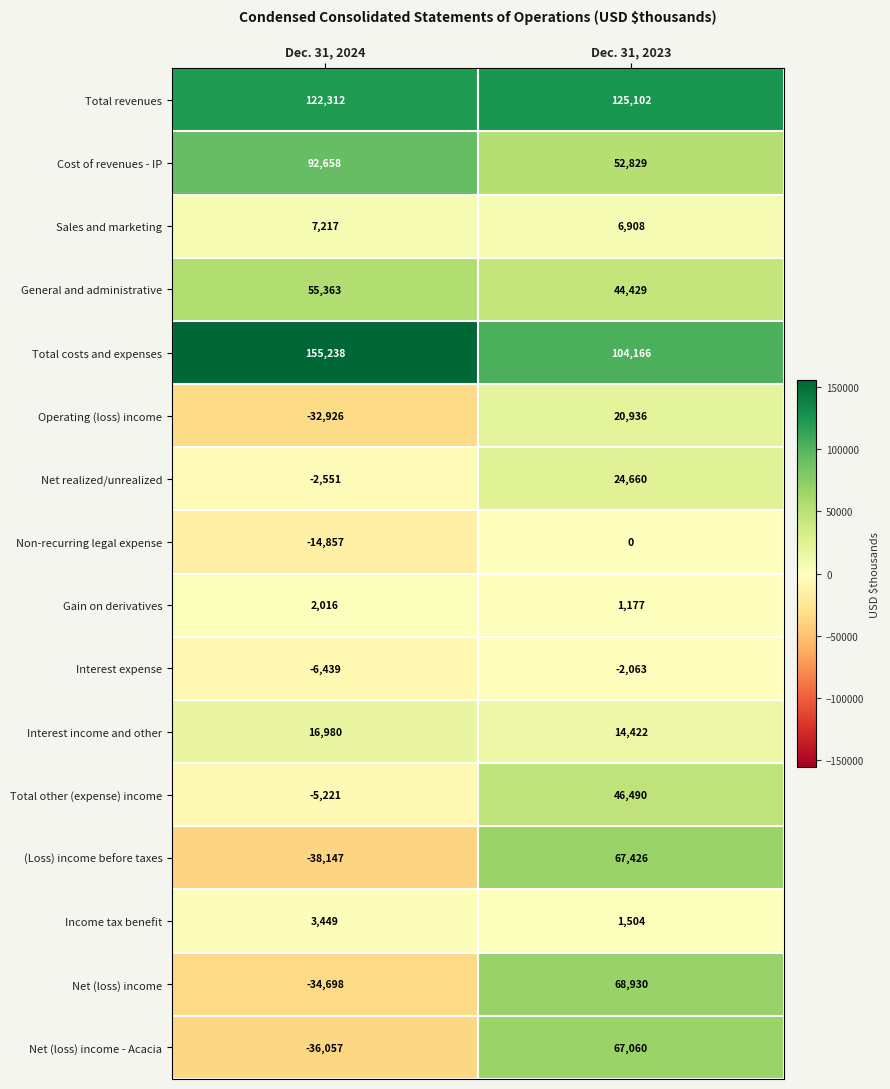

What value does the Interest expense series have at Dec. 31, 2023, to the nearest 50?

-2050